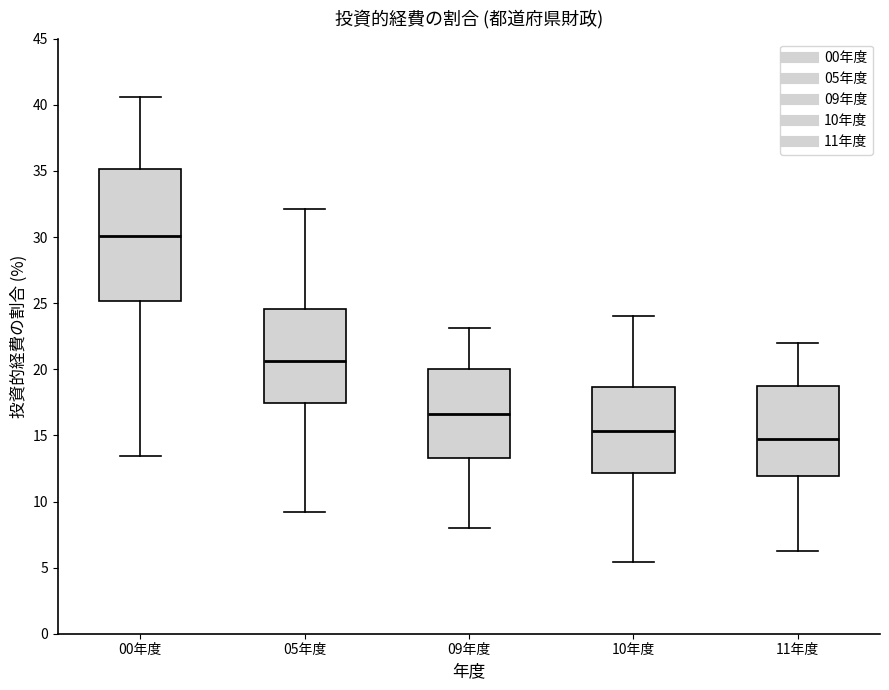

Reading left to right, transcribe this box plot: for each box, give where its median line is, the range the box spans, and where its two whiskers end, as read against the y-axis. The values are not printed on the chart, so give them approximately, as read against the axis.

00年度: median 30.0, box 25.0 to 35.0, whiskers 13.5 to 40.5
05年度: median 20.5, box 17.5 to 24.5, whiskers 9.0 to 32.0
09年度: median 16.5, box 13.5 to 20.0, whiskers 8.0 to 23.0
10年度: median 15.5, box 12.0 to 18.5, whiskers 5.5 to 24.0
11年度: median 14.5, box 12.0 to 18.5, whiskers 6.5 to 22.0